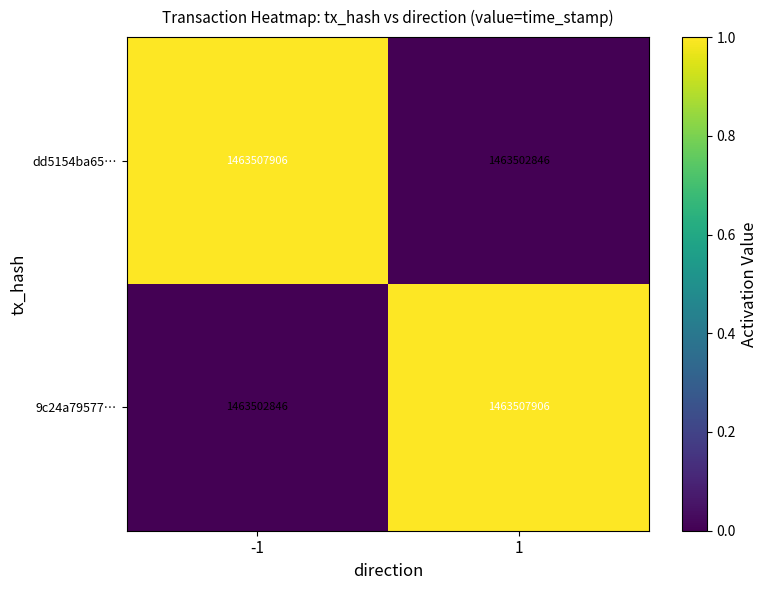

What is the difference between the dd5154ba65… values at -1 and 1?

5060